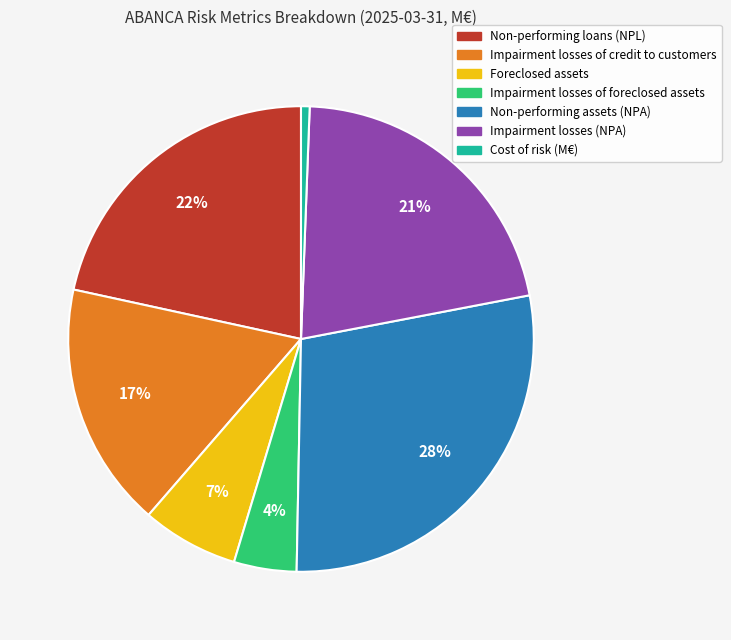

What percentage is the Cost of risk (M€) slice, to the nearest percent?

1%